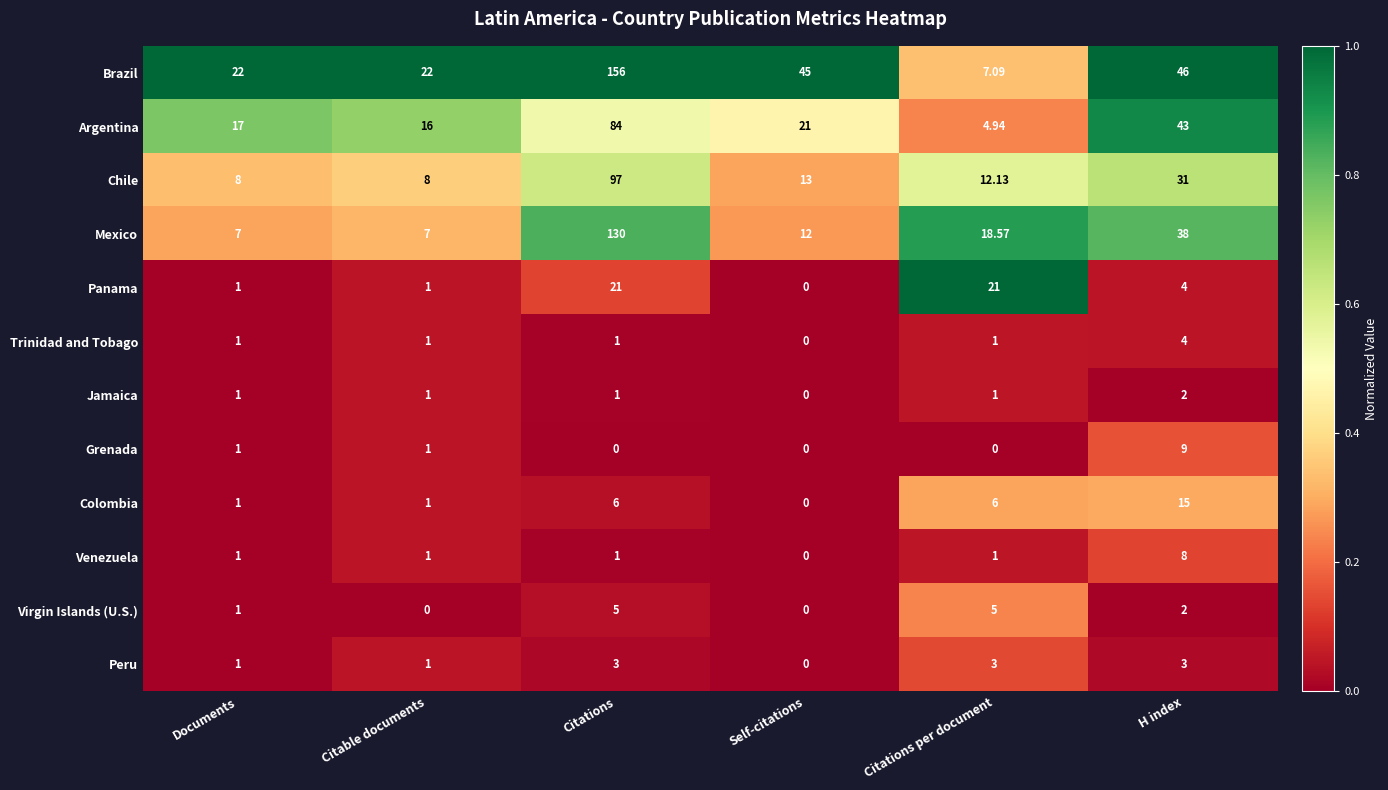

List the series in order of their peak value, highest first.

Brazil, Mexico, Chile, Argentina, Panama, Colombia, Grenada, Venezuela, Virgin Islands (U.S.), Trinidad and Tobago, Peru, Jamaica